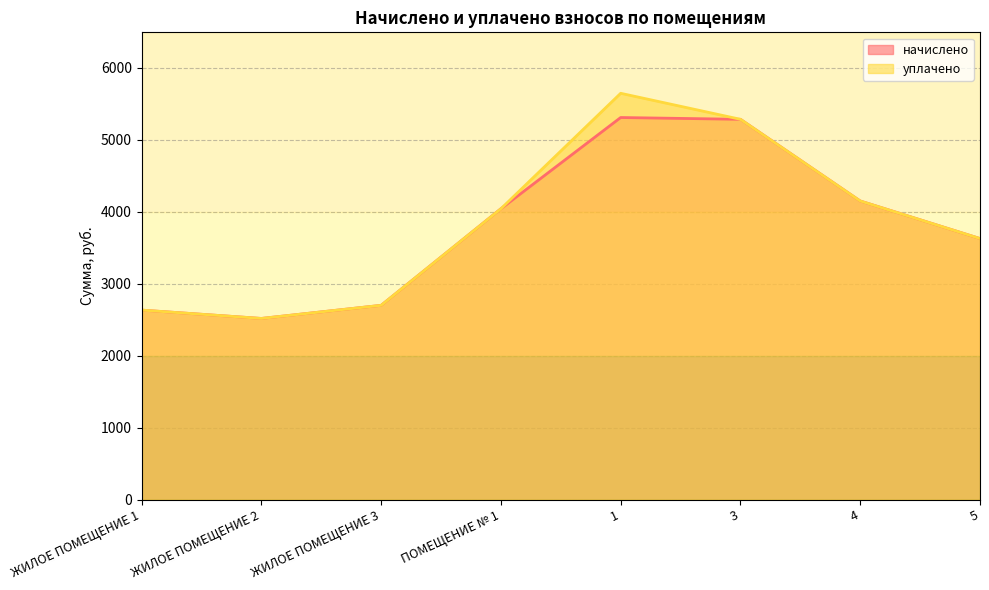

Which category has the lowest value across all series?

ЖИЛОЕ ПОМЕЩЕНИЕ 2